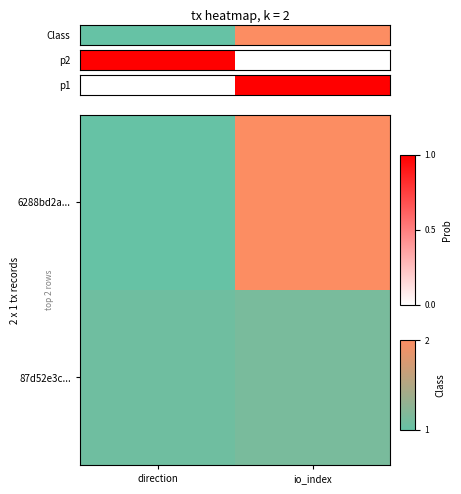

Which label corresponds to the smallest value in the chart?

direction